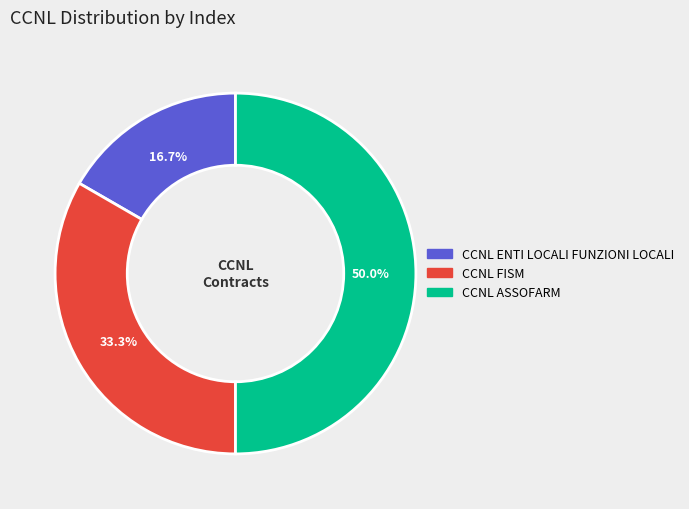

To the nearest percent, what is the average slice percentage?

33%